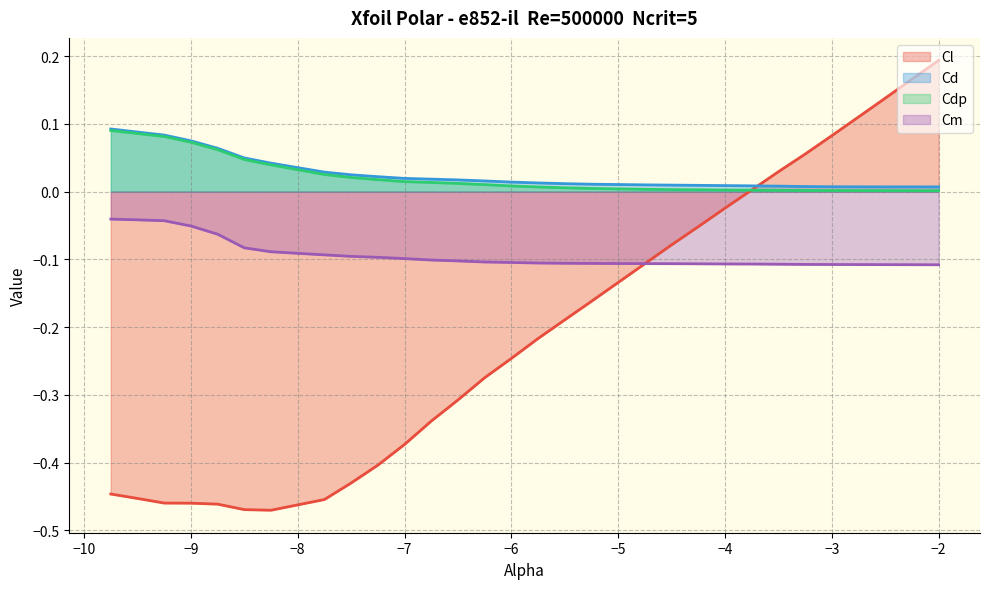

Which series has the widest spread of values?

Cl